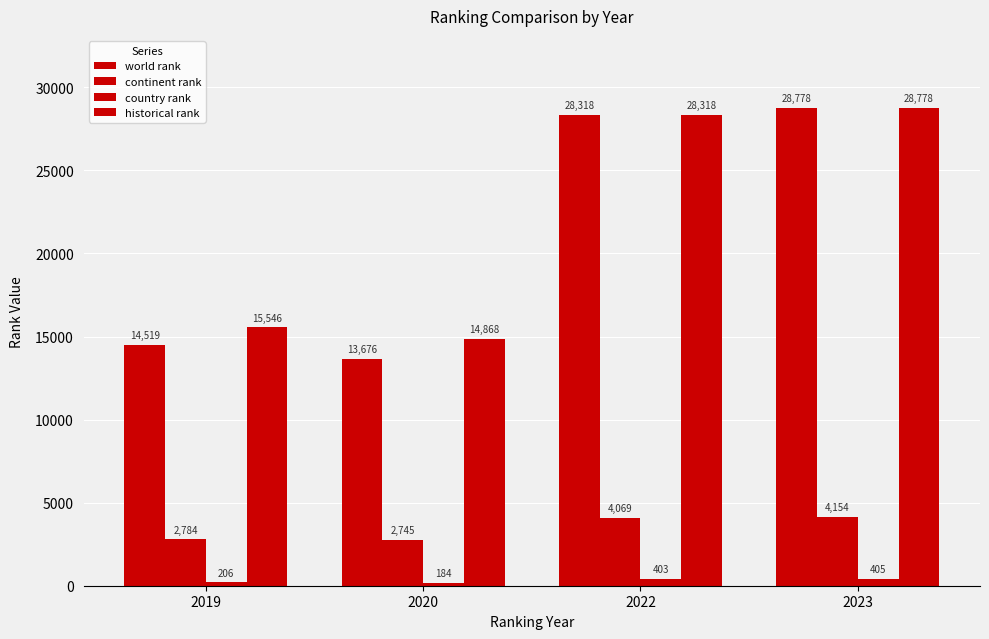

How many bars are there in total?

16